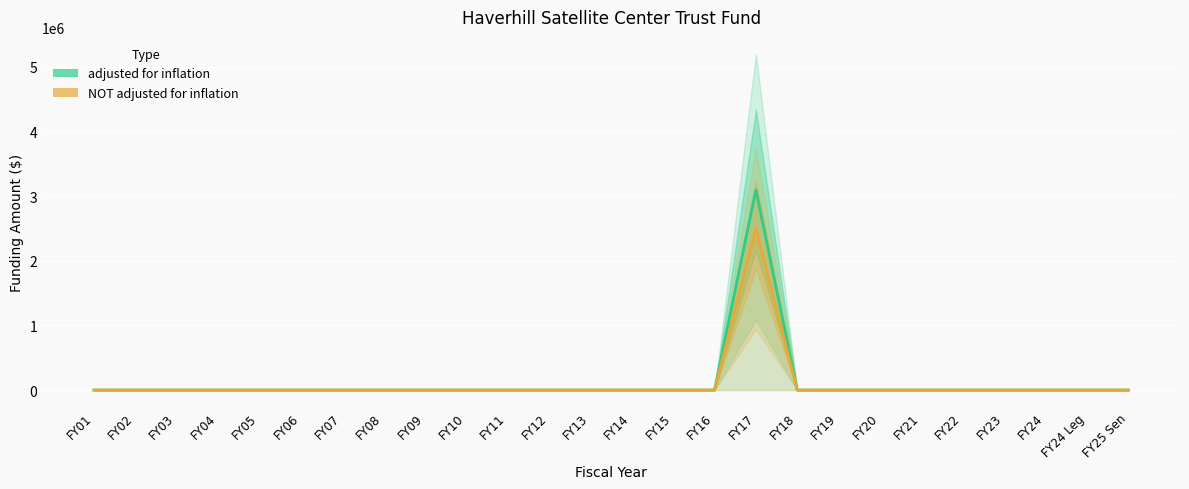

Between FY05 and FY15, which is larger?

FY05